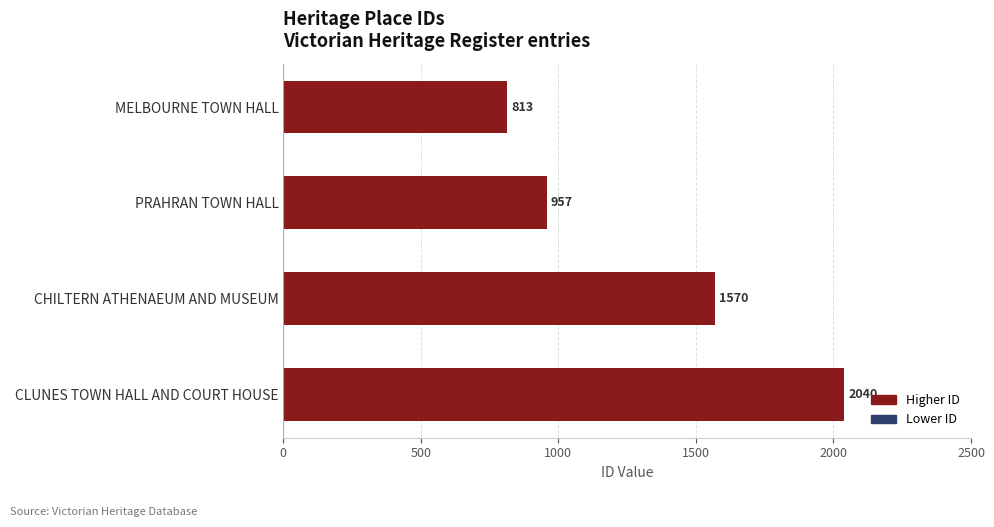

Reading bottom to top, what are all the values shown in this chart?

CLUNES TOWN HALL AND COURT HOUSE=2040	CHILTERN ATHENAEUM AND MUSEUM=1570	PRAHRAN TOWN HALL=957	MELBOURNE TOWN HALL=813